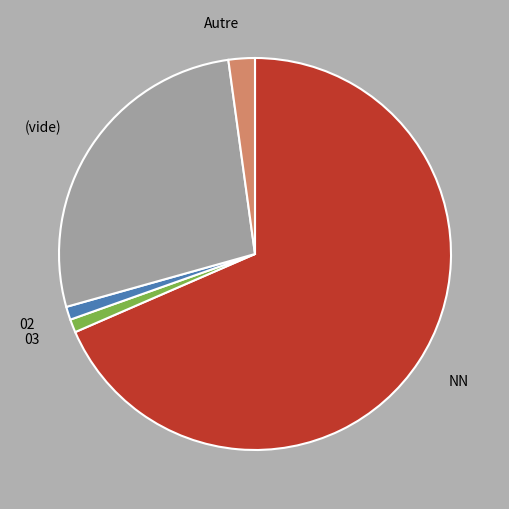

Which category accounts for the majority?

NN